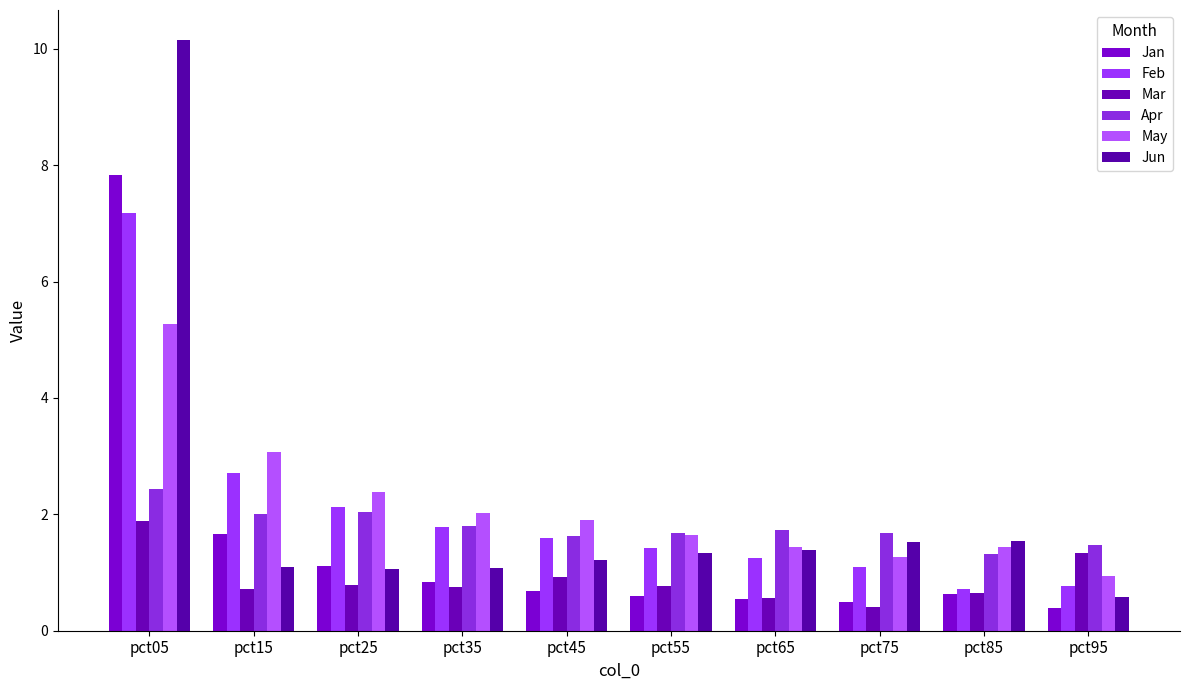

How many groups of bars are there?

10